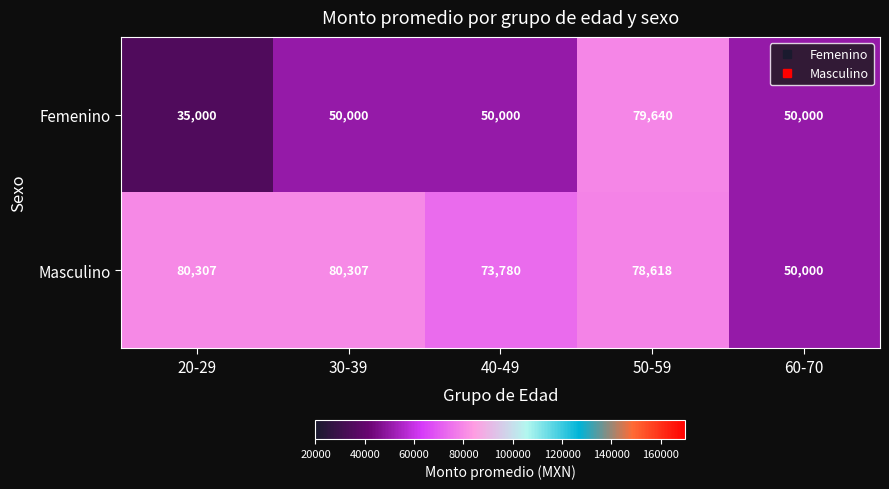

Rank the series by their maximum value, from lowest to highest.

Femenino, Masculino